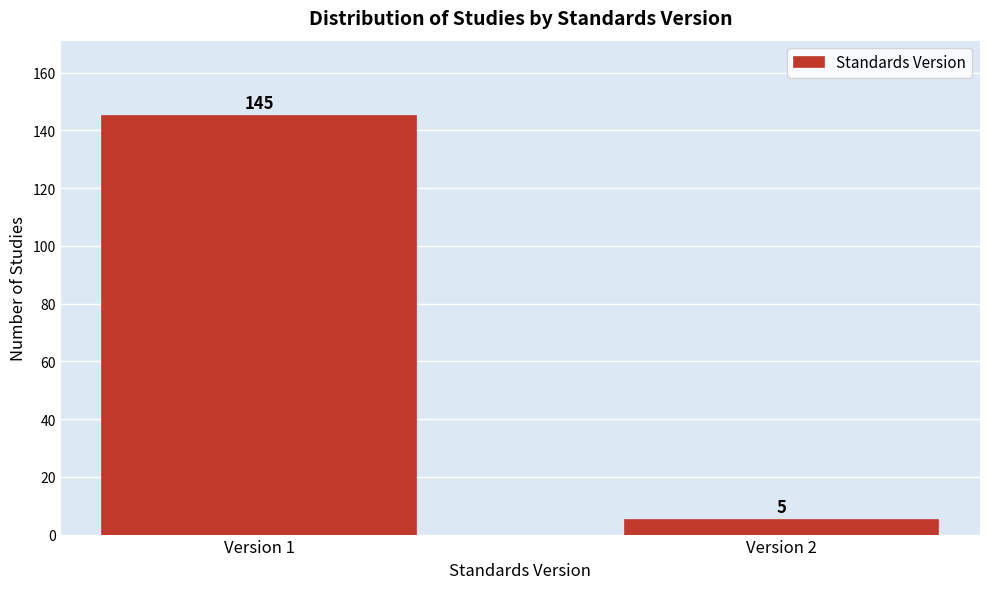

Reading left to right, transcribe all the data shown in this chart.

Version 1=145	Version 2=5